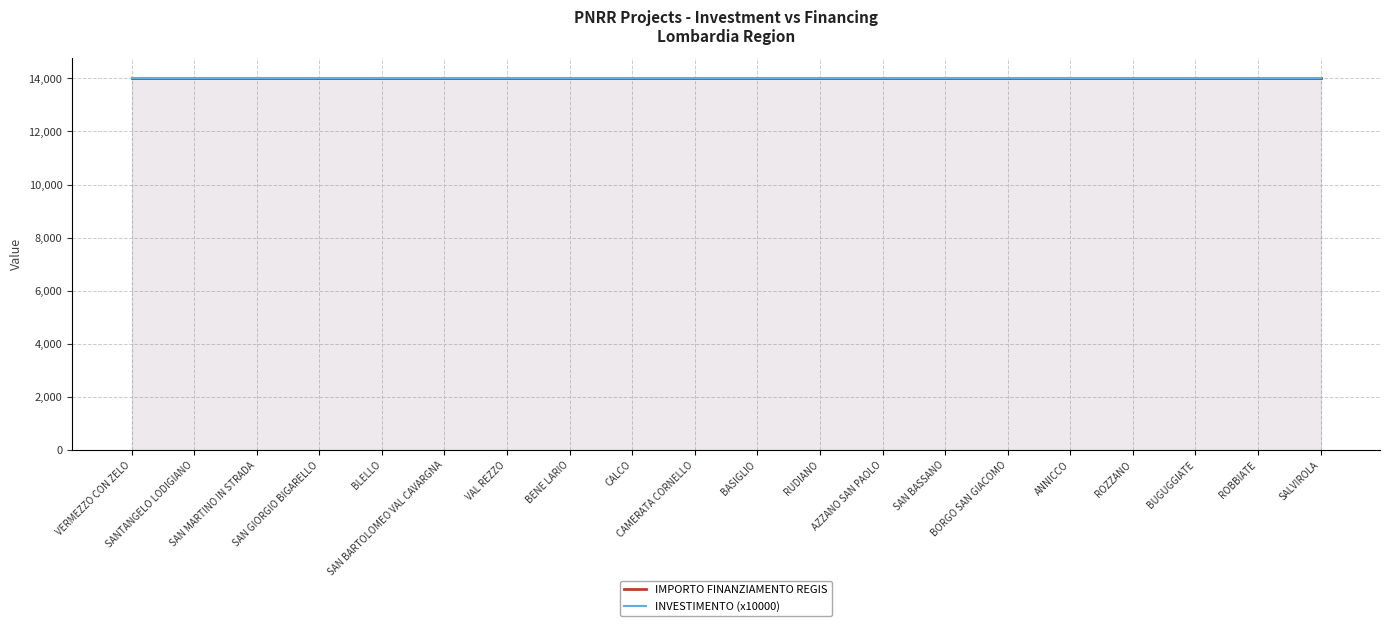

Rank the series by their maximum value, from highest to lowest.

IMPORTO FINANZIAMENTO REGIS, INVESTIMENTO